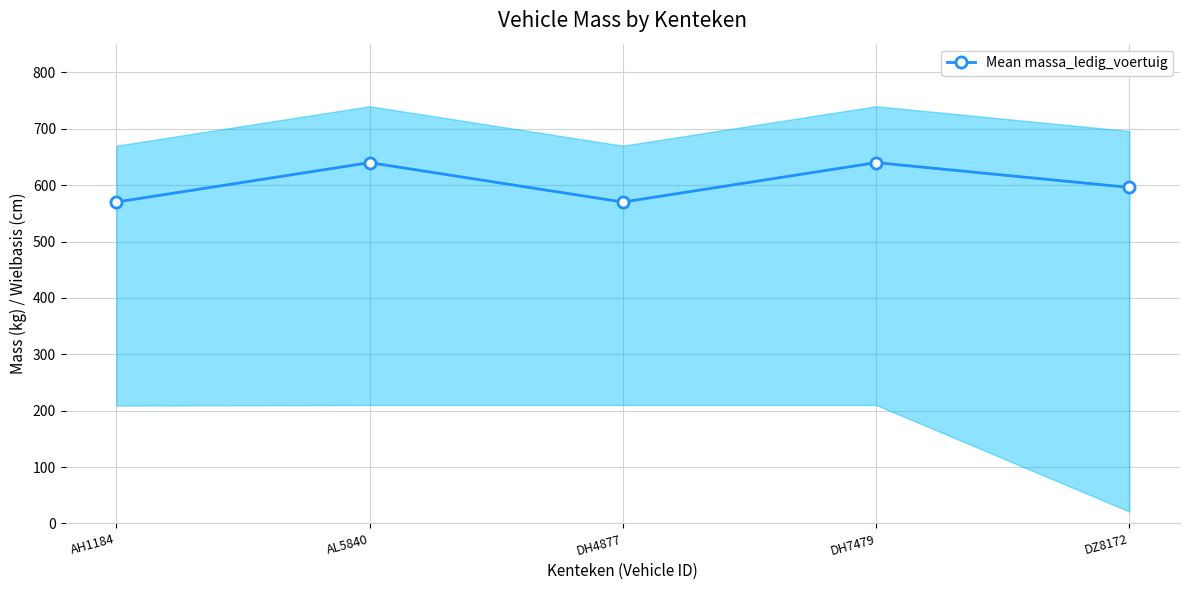

How many lines are shown in the chart?

1